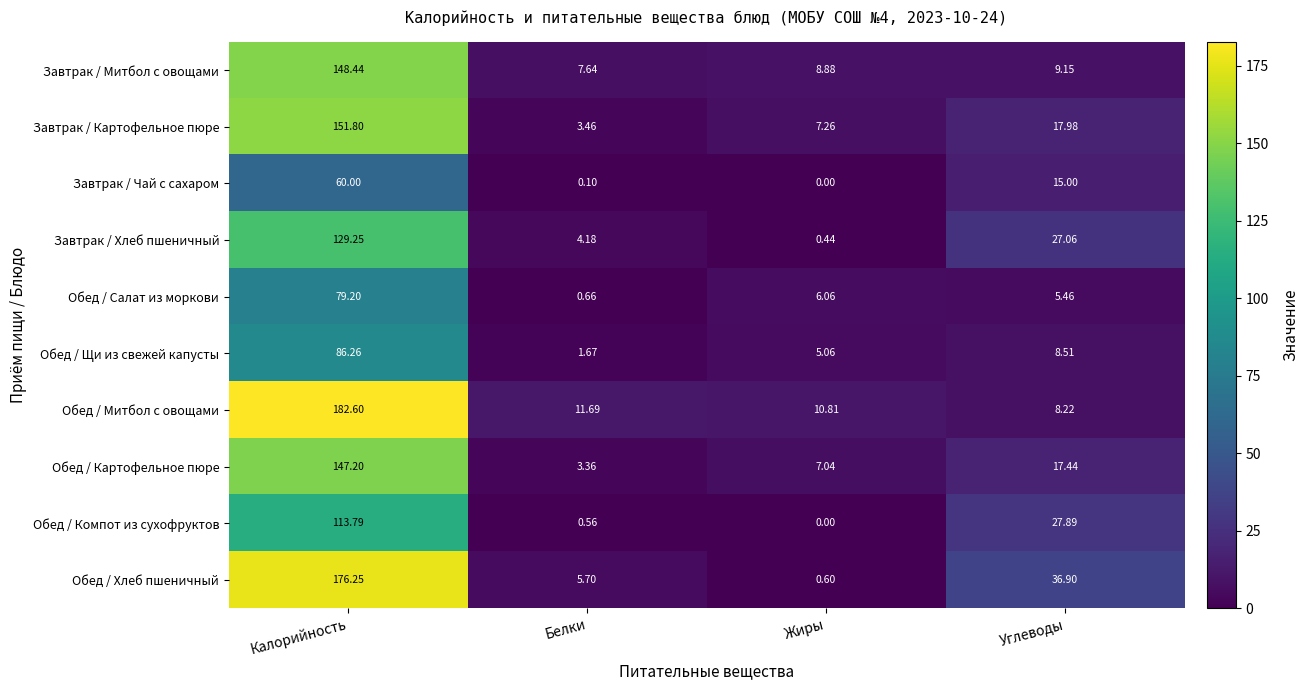

What is the spread (max minus min) of values at Жиры?

10.8